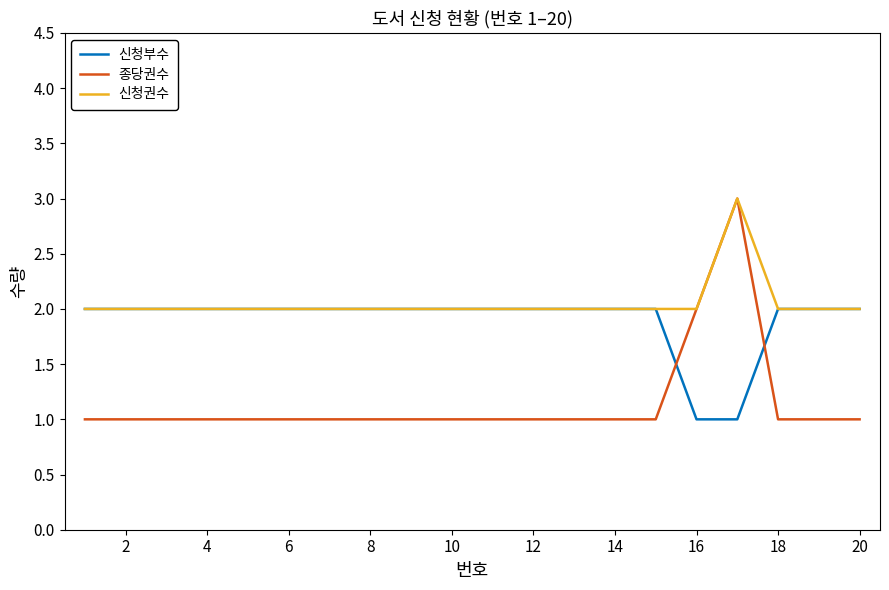

What is the maximum value shown in the chart?

3